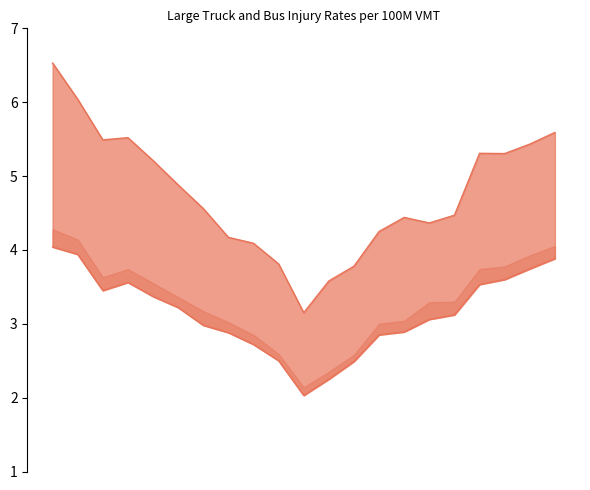

At which category does the chart reach its minimum across all series?

2009